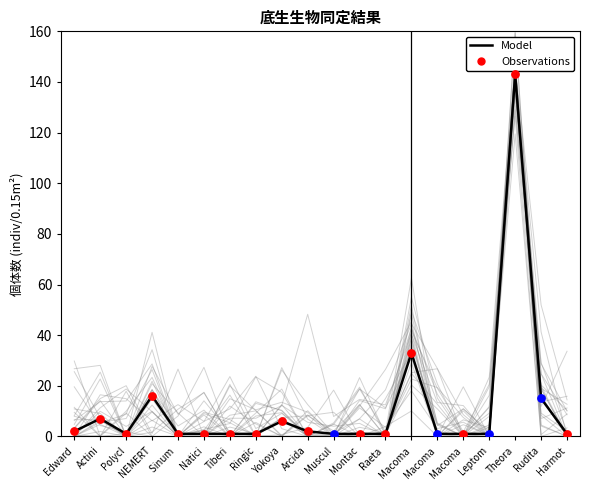

Between Sinum  and NEMERT, which is larger?

NEMERT